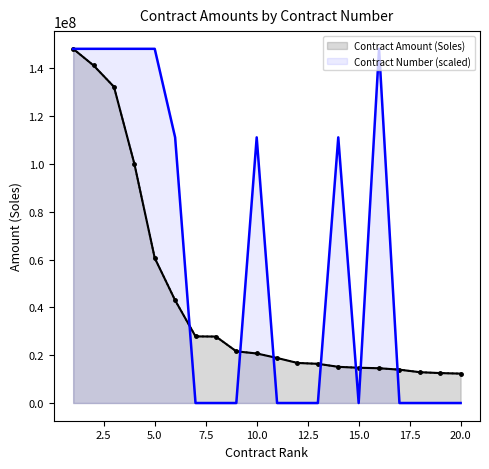

Which category has the lowest value across all series?

19